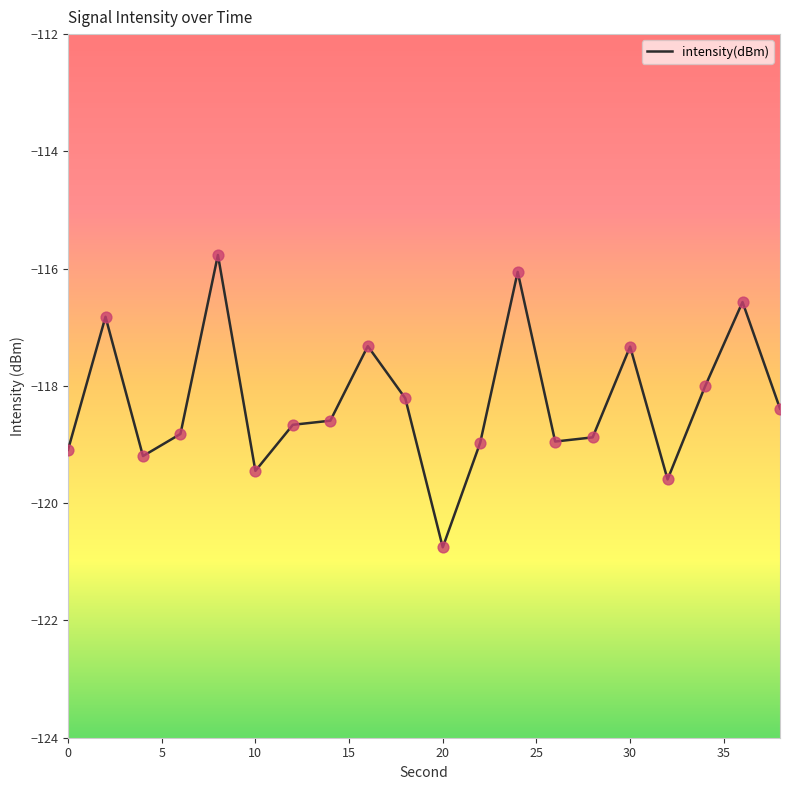

What is the greatest value displayed?

-115.8